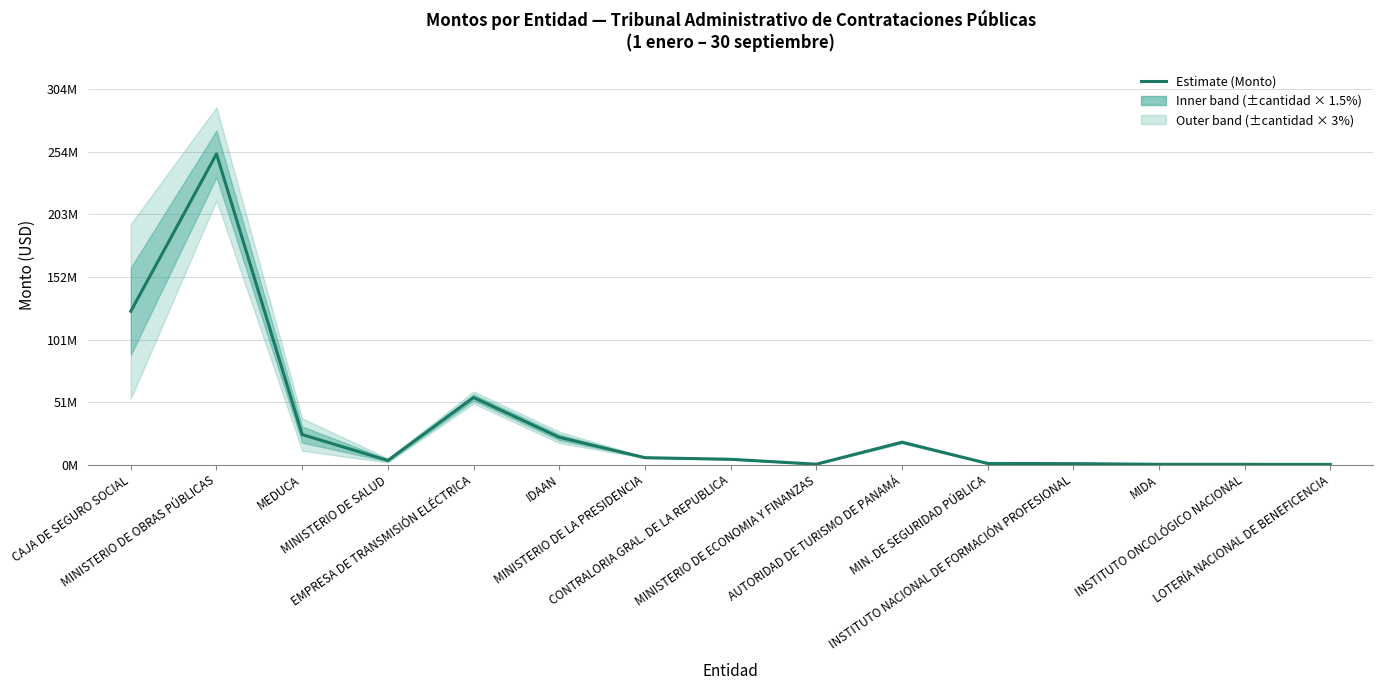

Is this an area chart (filled region under the line)?

No